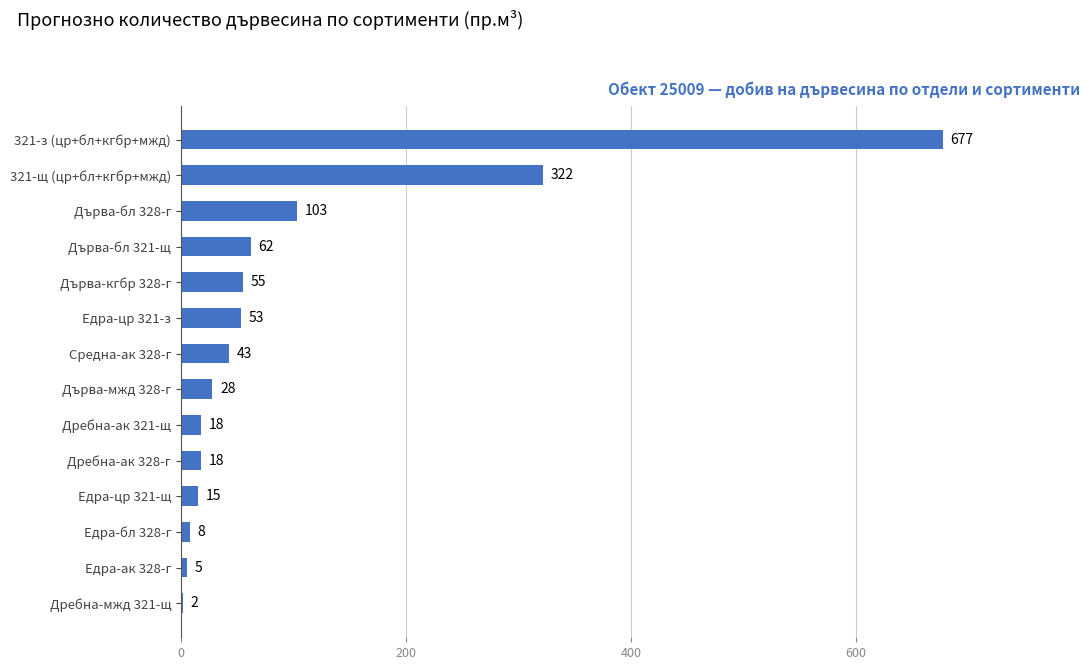

How many categories are shown in the chart?

14